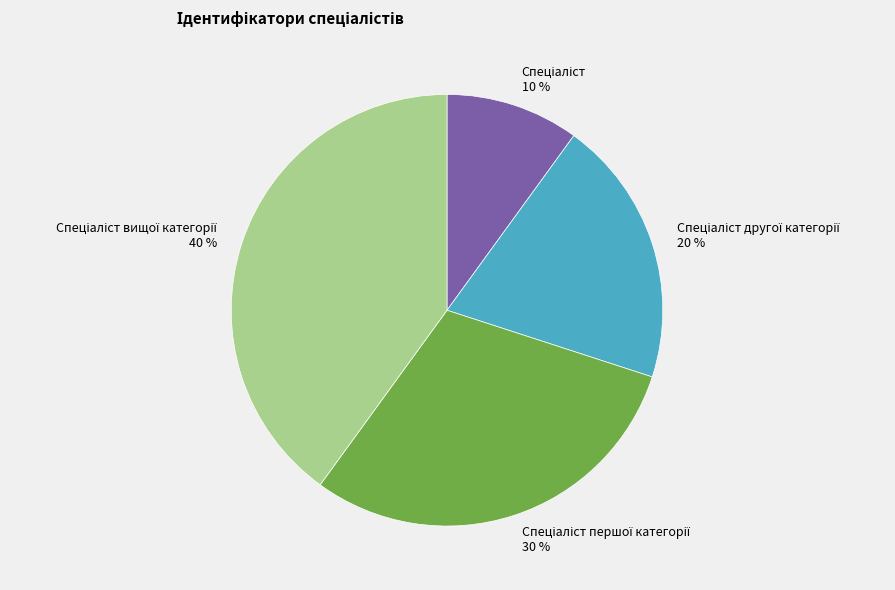

To the nearest percent, what is the average slice percentage?

25%